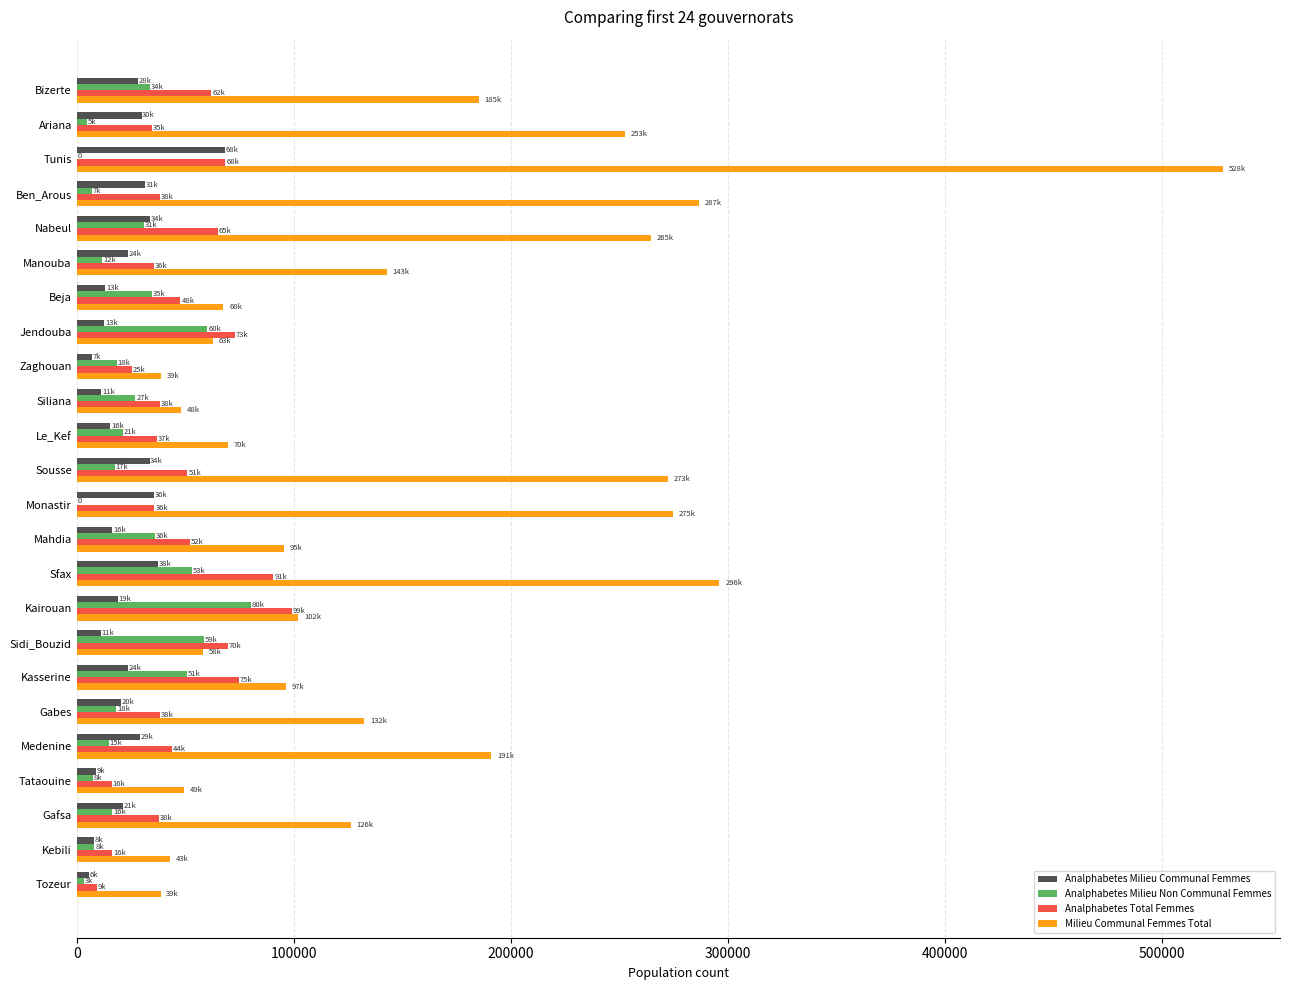

What is the sum of all Milieu Communal Femmes Total values?

3724102